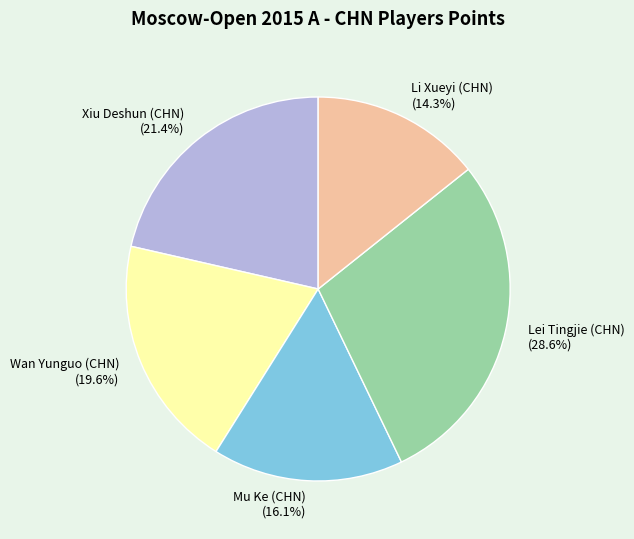

Approximately how many times larger is the value at Wan Yunguo (CHN) compared to Li Xueyi (CHN)?

1.4